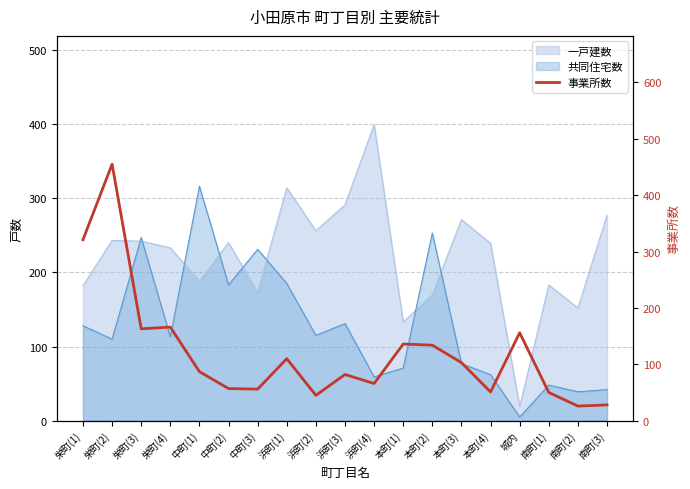

Reading right to left, what are all the values shown in this chart?

南町(3)=28	南町(2)=26	南町(1)=50	城内=156	本町(4)=51	本町(3)=103	本町(2)=134	本町(1)=136	浜町(4)=66	浜町(3)=82	浜町(2)=45	浜町(1)=110	中町(3)=56	中町(2)=57	中町(1)=87	栄町(4)=166	栄町(3)=163	栄町(2)=455	栄町(1)=321